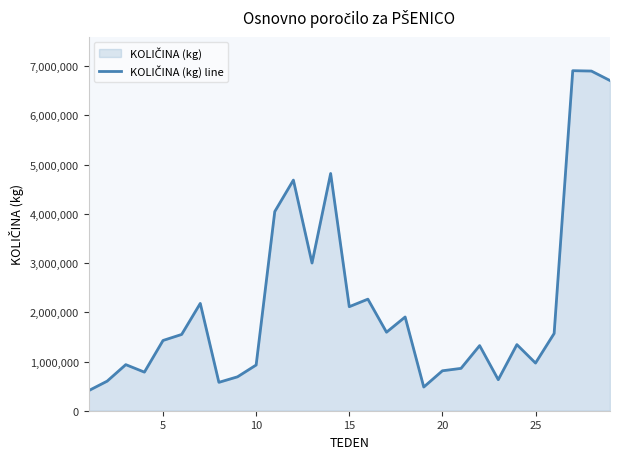

How many lines are shown in the chart?

1